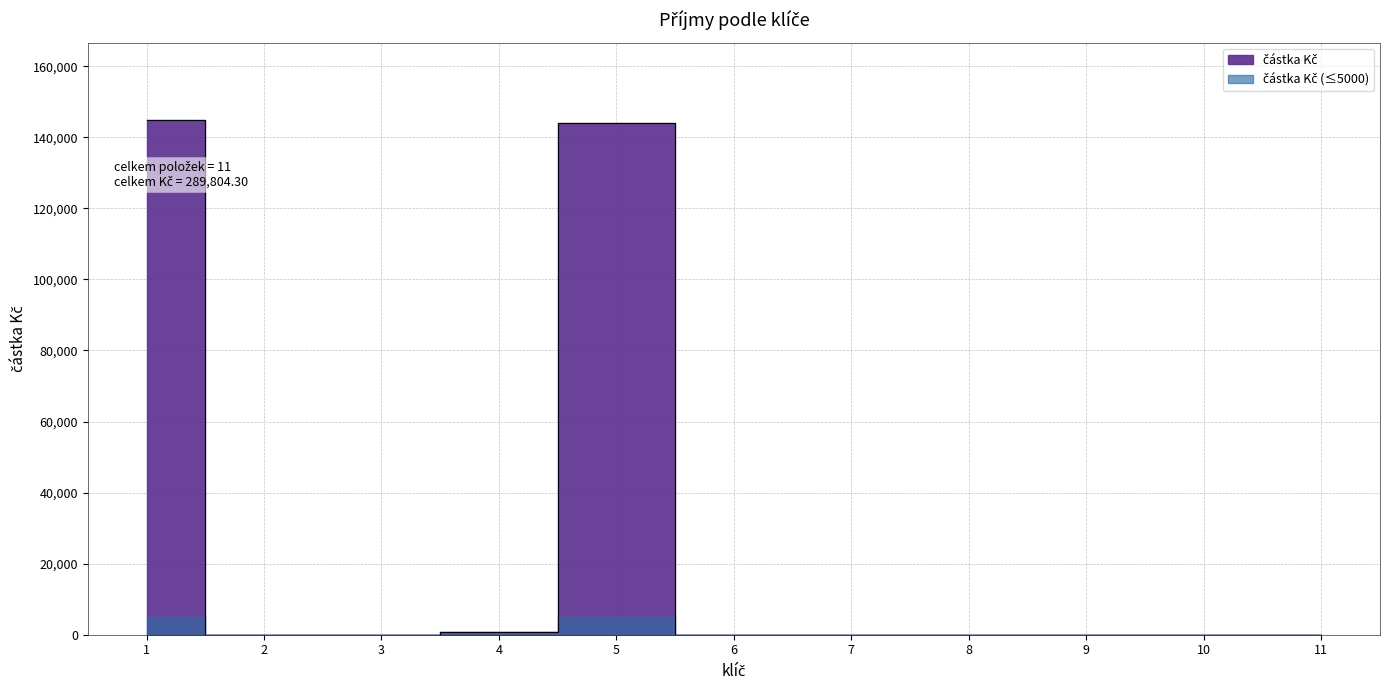

How many points are lower than both their immediate neighbors (excluding endpoints)?

1